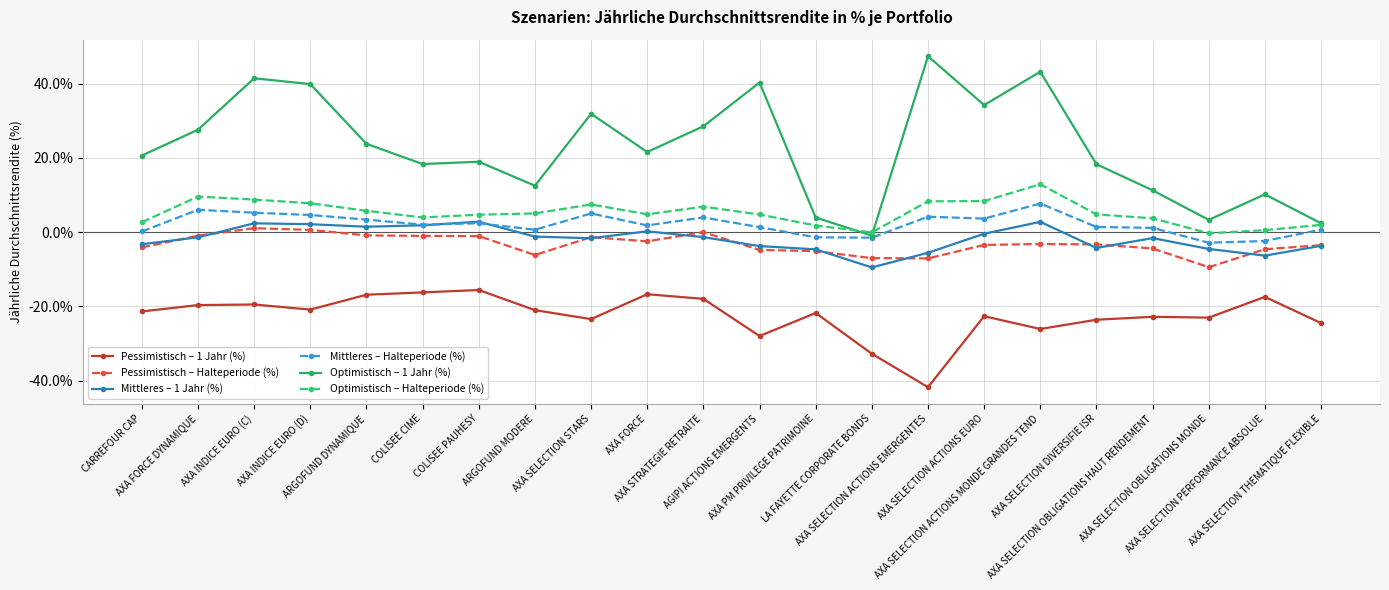

What is the label of the 19th point from the right?

AXA INDICE EURO (D)